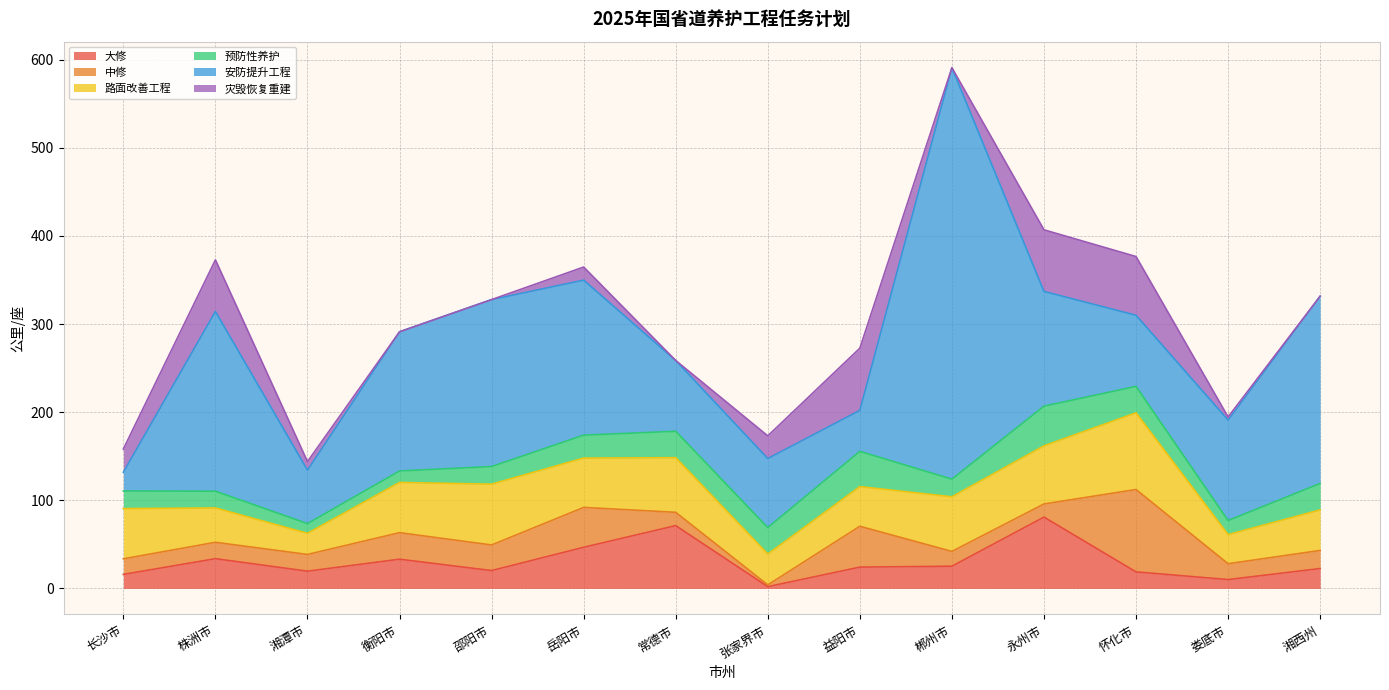

What is the label of the 11th point from the right?

衡阳市